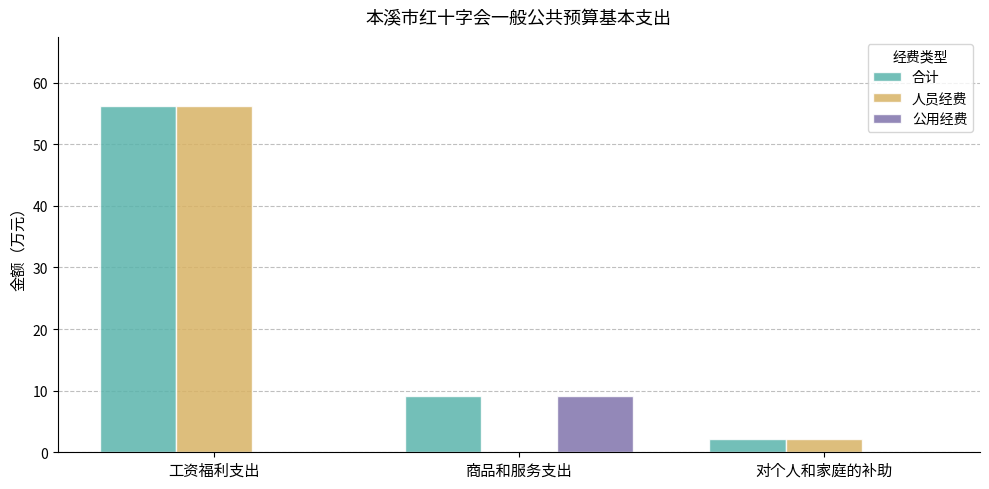

What is the sum of the 人员经费 values at 商品和服务支出 and 对个人和家庭的补助?

2.2